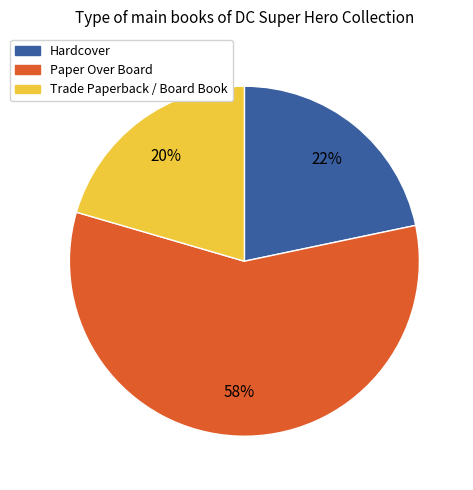

Is there any slice that represents more than half of the pie?

Yes